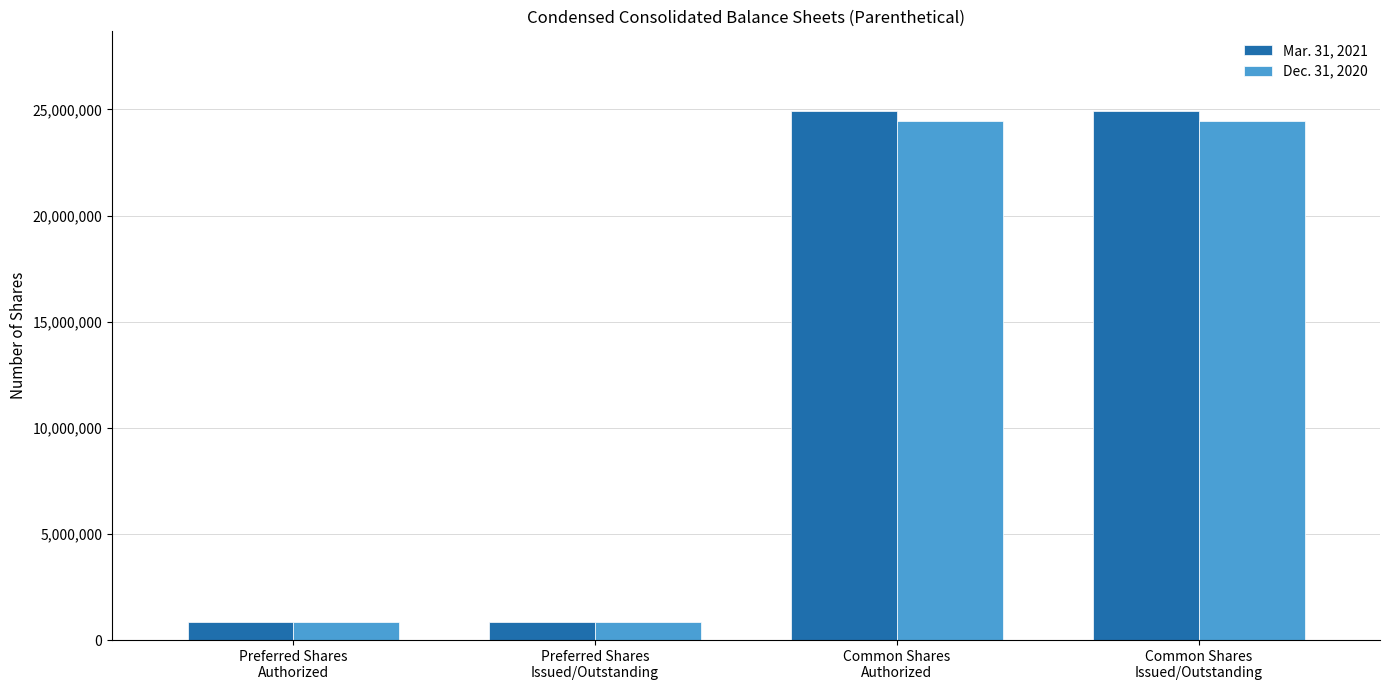

What is the minimum value for Dec. 31, 2020?

832000